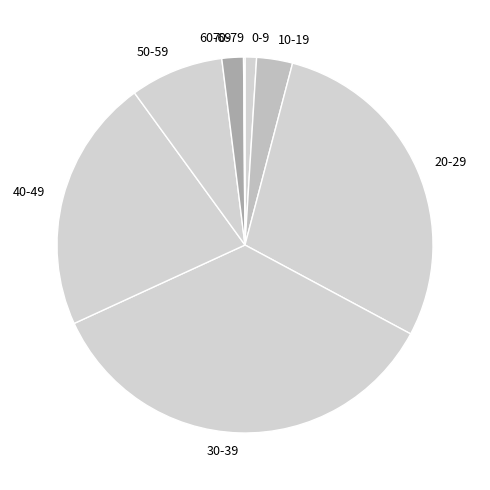

Does any single category account for the majority?

No